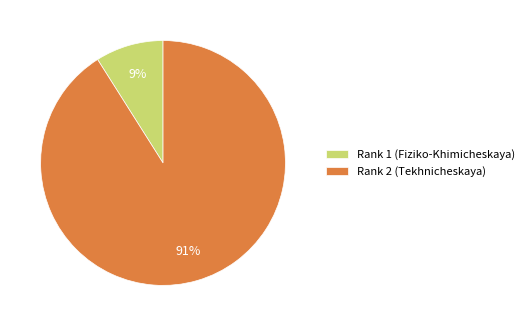

What percentage is the Rank 2 (Tekhnicheskaya) slice, to the nearest percent?

91%